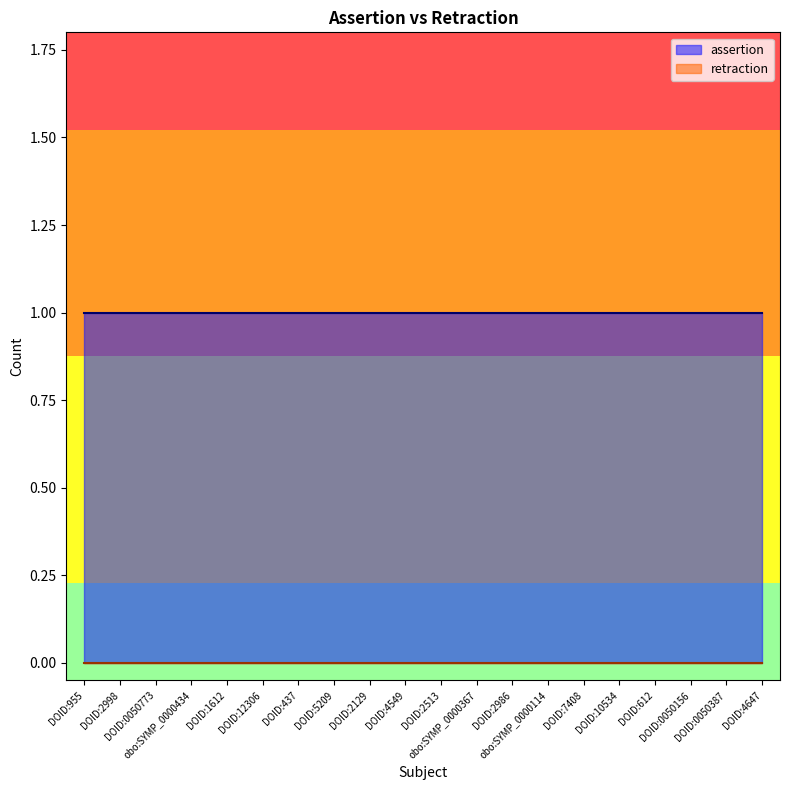

What is the difference between the highest and lowest values at DOID:2998?

1